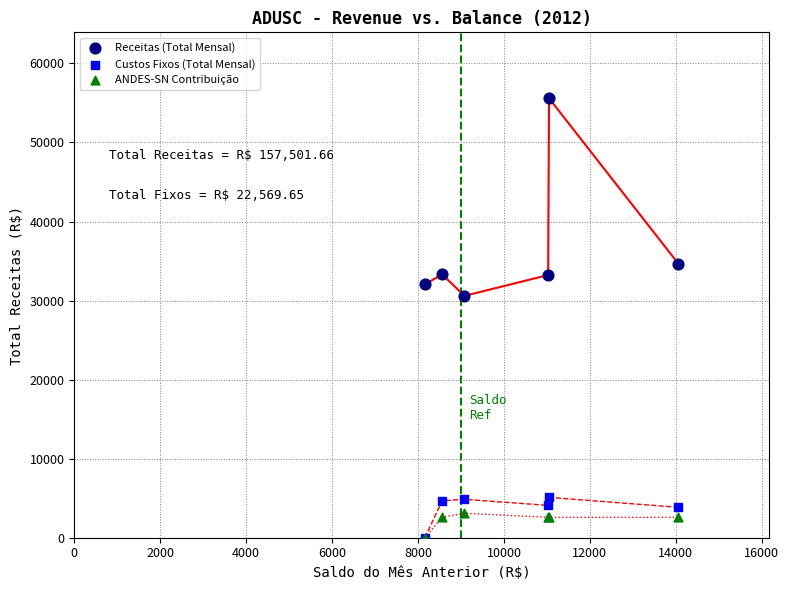

Across all series, what Y value is closest to 27798?

30596.6